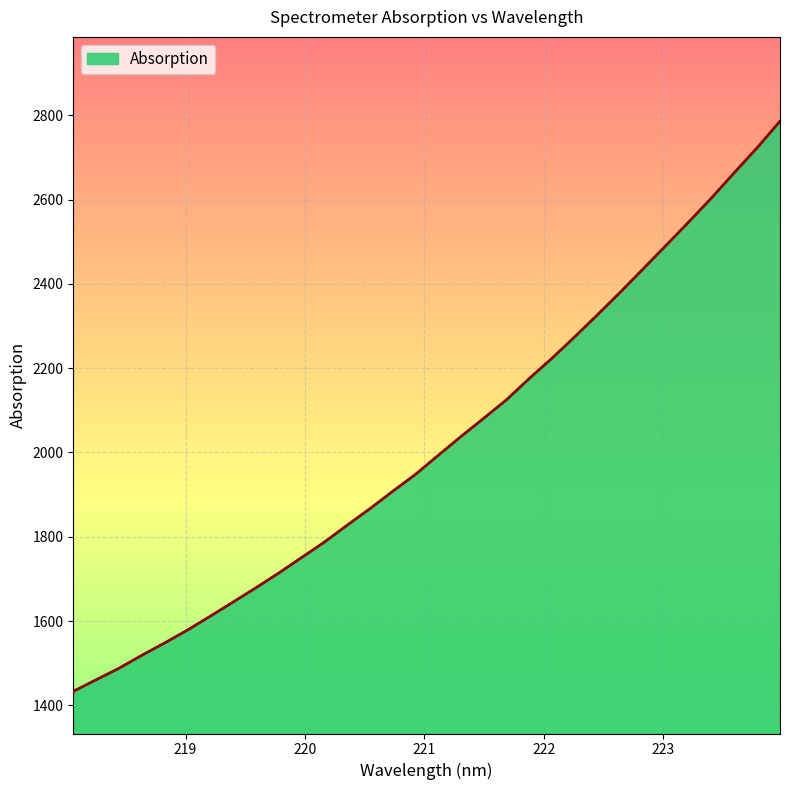

How many values are below 1993?

16